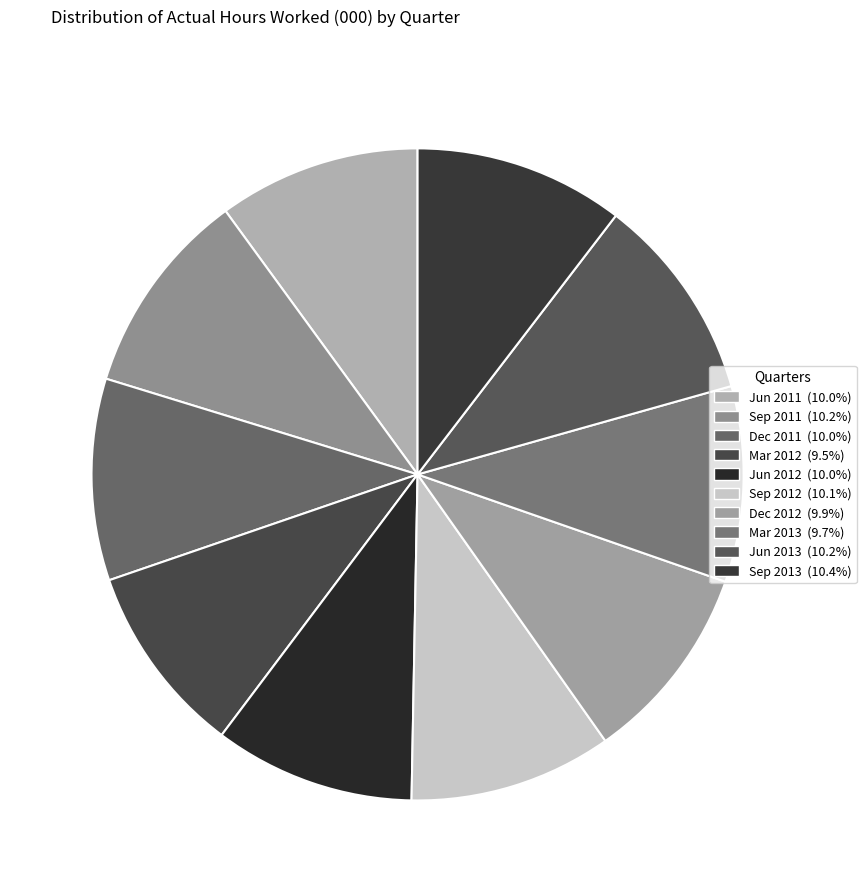

Does any single category account for the majority?

No